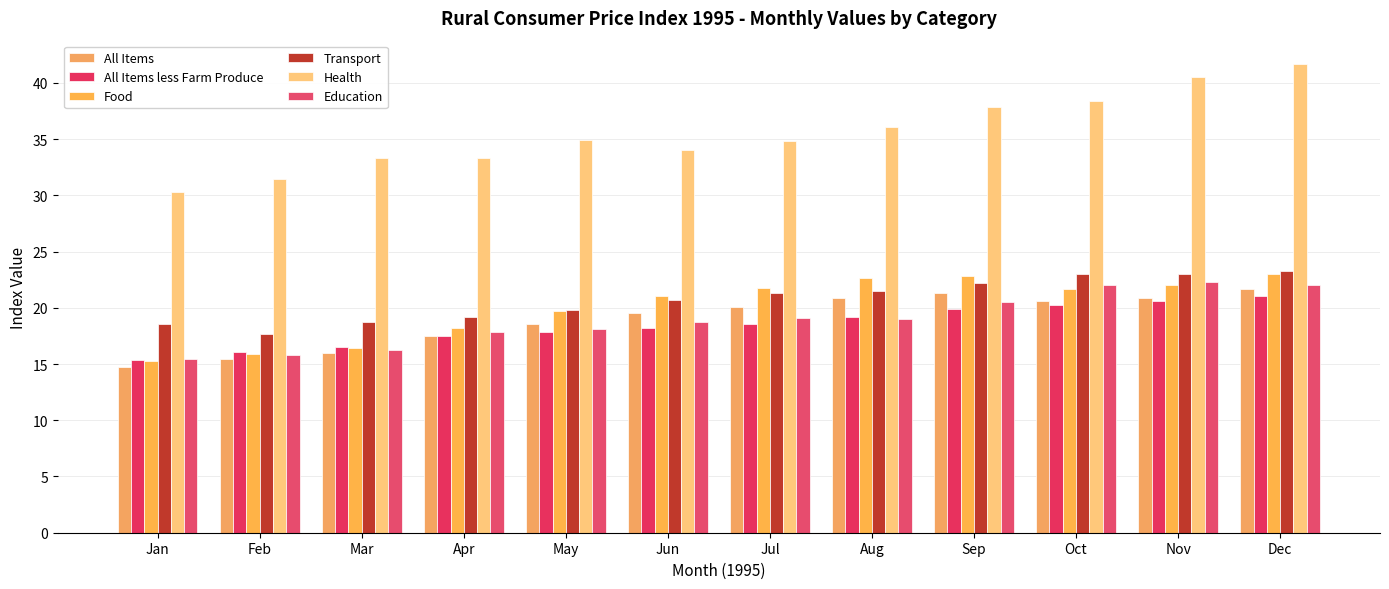

What is the total value across all series at Jul?

135.6